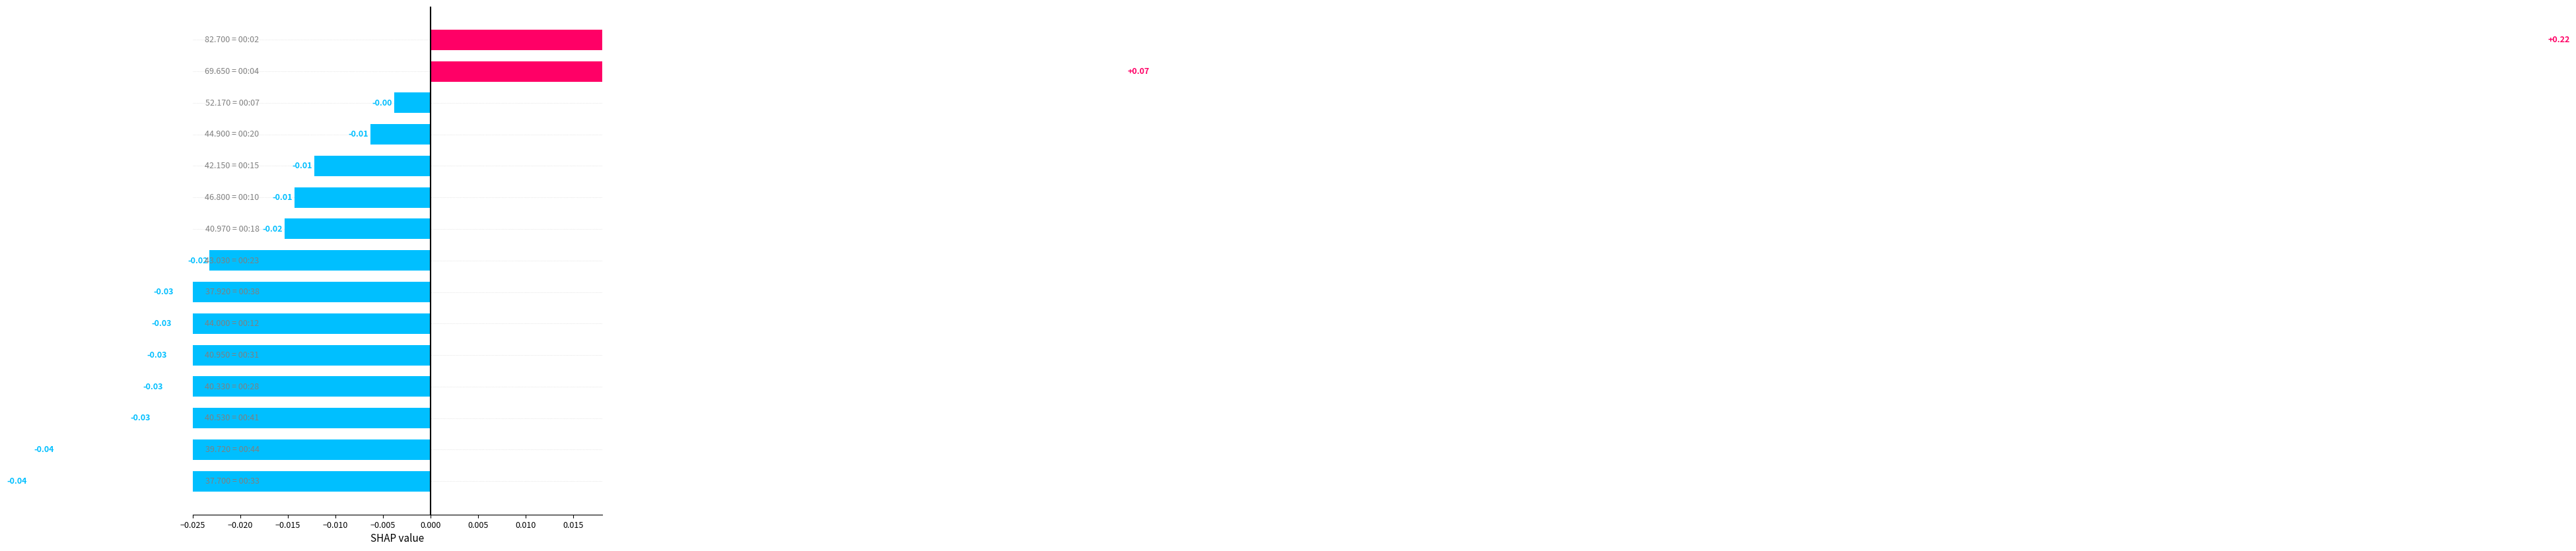

What is the maximum value shown in the chart?

0.2